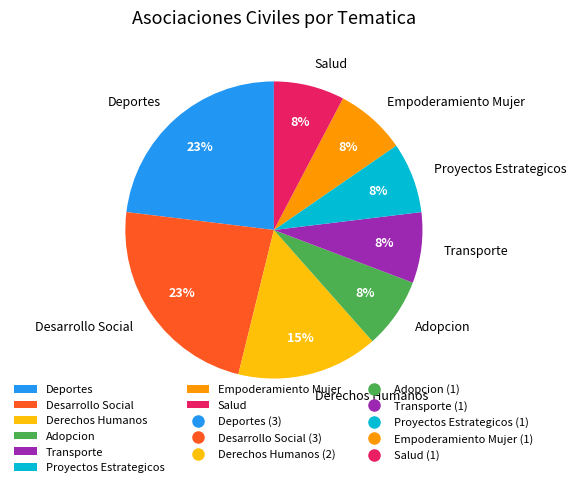

True or false: Transporte accounts for 8% of the total.

True